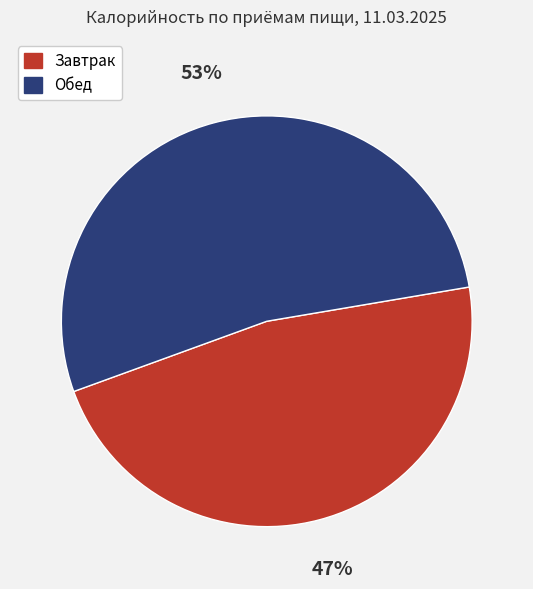

How many slices are in this pie chart?

2